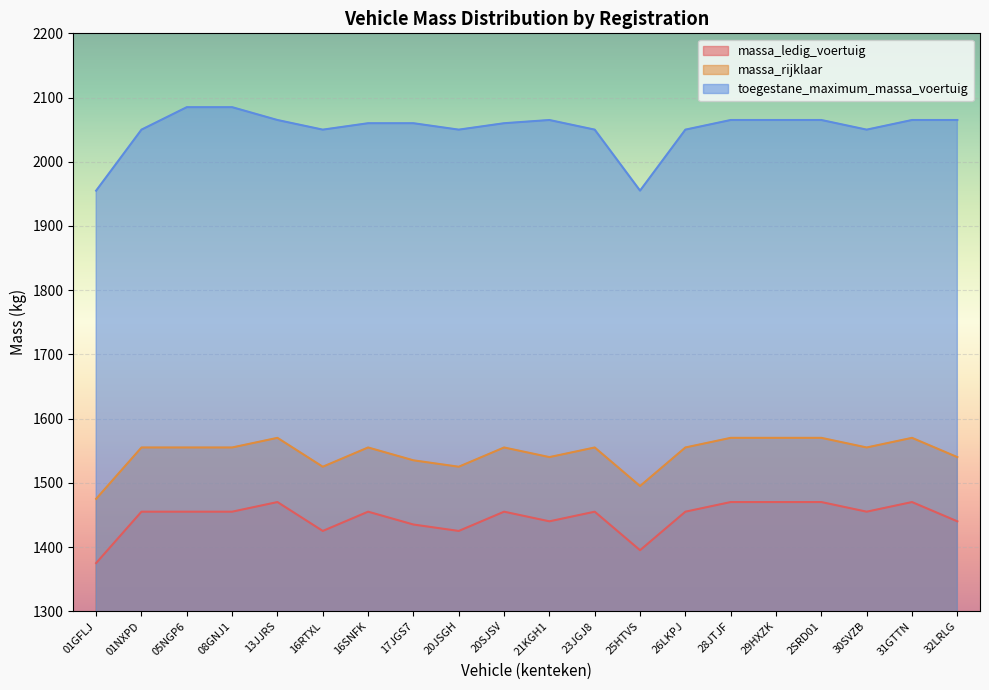

What is the value of the massa_ledig_voertuig point at the 10th from the left?

1455